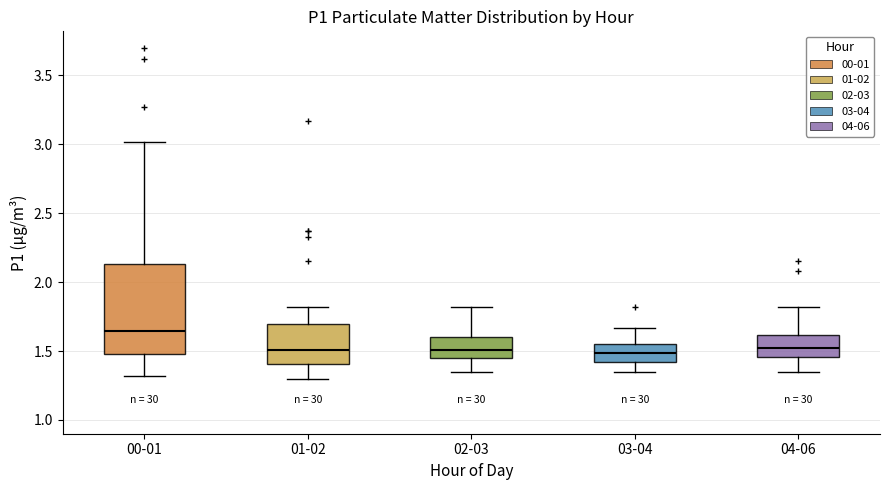

Comparing the boxes themselves (not the whiskers), which one is the tallest?

00-01